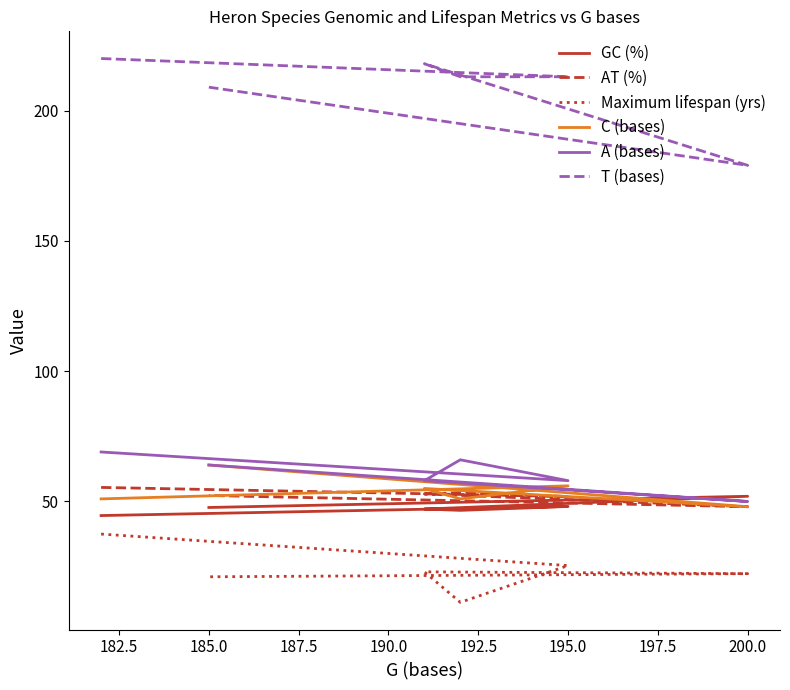

How many interior local valleys does the Maximum lifespan (yrs) series have?

1